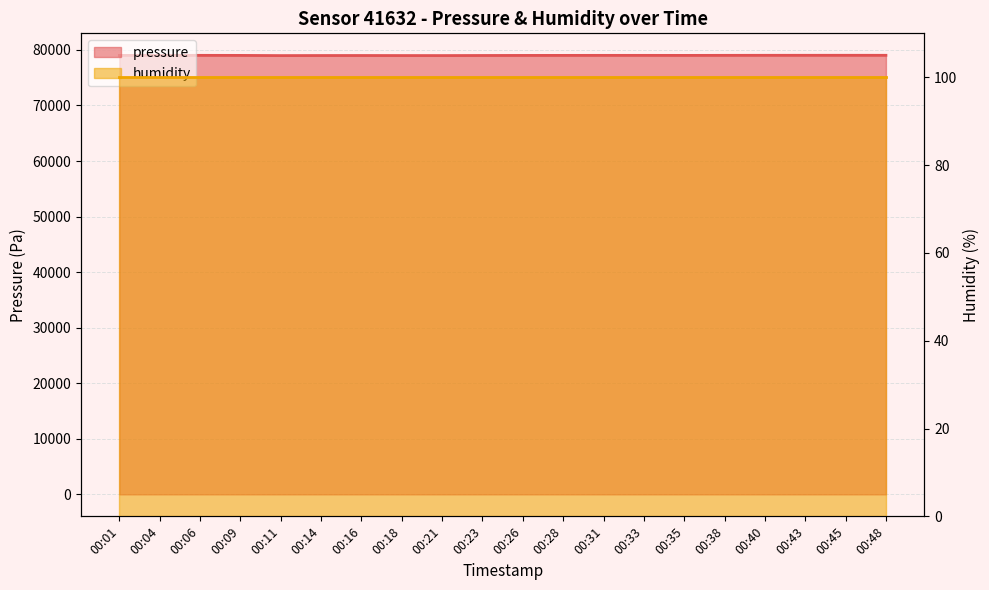

How many values are below 79017?

10